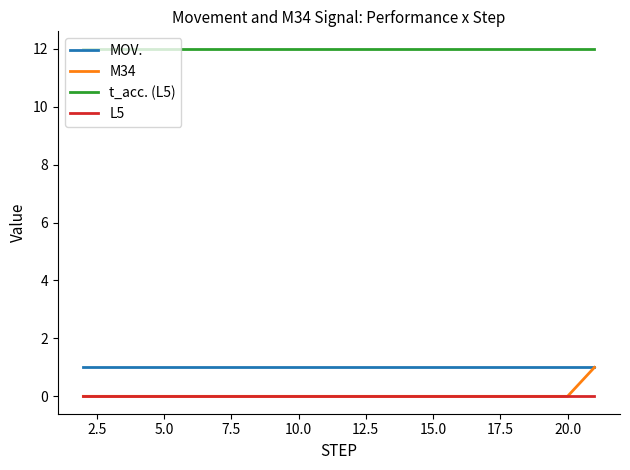

How many lines are shown in the chart?

4